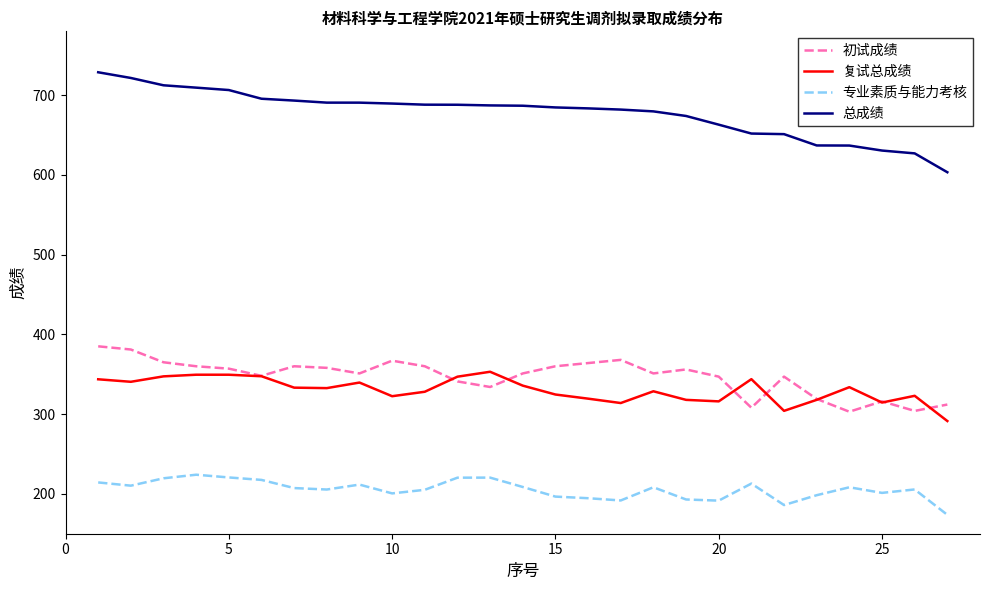

True or false: 初试成绩 and 专业素质与能力考核 cross at least once.

False